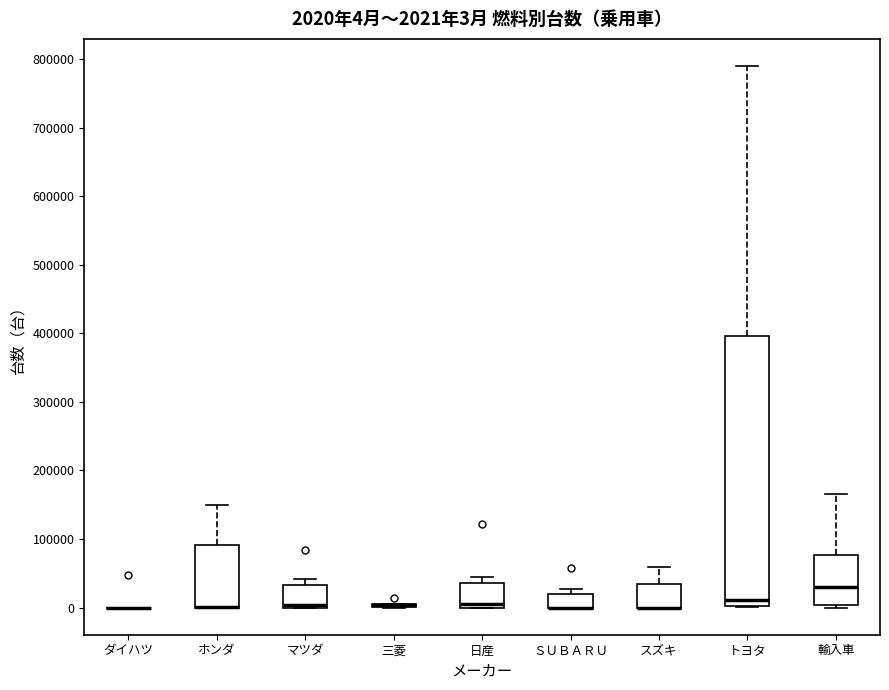

Which box is the tallest, from its lower edge to its upper edge?

トヨタ